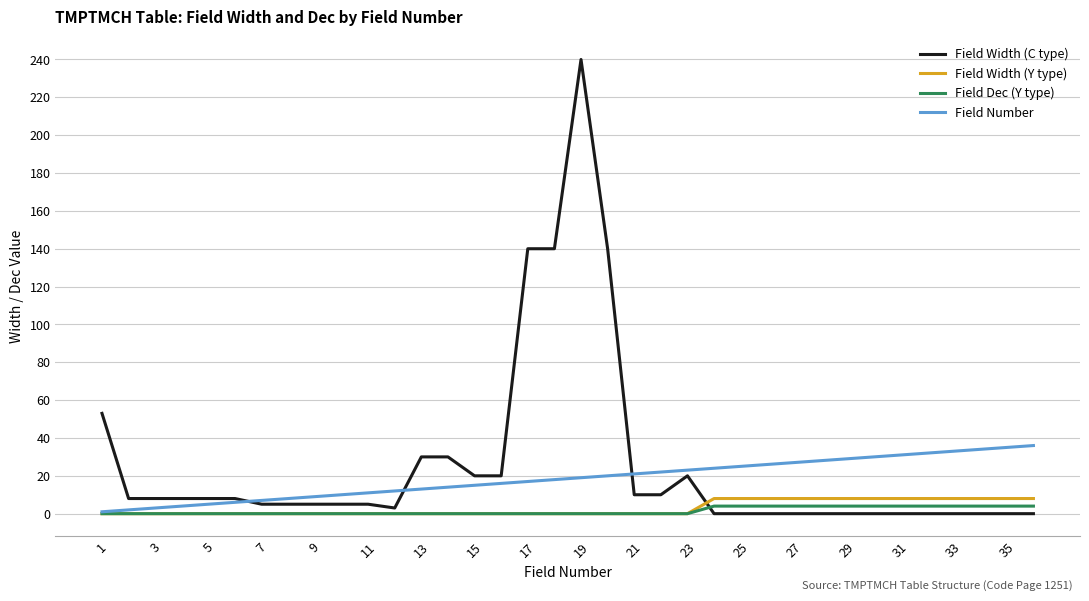

How many lines are shown in the chart?

4